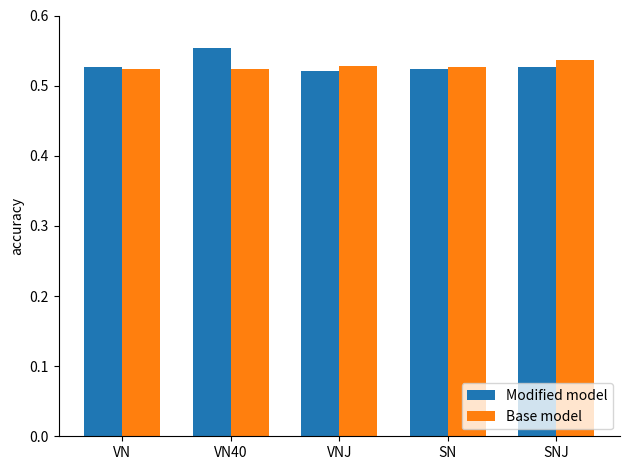

How many distinct data groups are displayed?

2